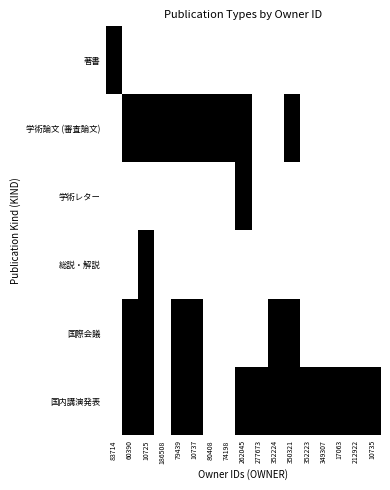

Reading right to left, list all the values displayed in this chart.

著書: 10735=0	212922=0	17063=0	349307=0	352223=0	350321=0	352224=0	277673=0	262045=0	74198=0	80408=0	10737=0	79439=0	186508=0	10725=0	60390=0	83714=1
学術論文 (審査論文): 10735=0	212922=0	17063=0	349307=0	352223=0	350321=1	352224=0	277673=0	262045=1	74198=1	80408=1	10737=1	79439=1	186508=1	10725=1	60390=1	83714=0
学術レター: 10735=0	212922=0	17063=0	349307=0	352223=0	350321=0	352224=0	277673=0	262045=1	74198=0	80408=0	10737=0	79439=0	186508=0	10725=0	60390=0	83714=0
総説・解説: 10735=0	212922=0	17063=0	349307=0	352223=0	350321=0	352224=0	277673=0	262045=0	74198=0	80408=0	10737=0	79439=0	186508=0	10725=1	60390=0	83714=0
国際会議: 10735=0	212922=0	17063=0	349307=0	352223=0	350321=1	352224=1	277673=0	262045=0	74198=0	80408=0	10737=1	79439=1	186508=0	10725=1	60390=1	83714=0
国内講演発表: 10735=1	212922=1	17063=1	349307=1	352223=1	350321=1	352224=1	277673=1	262045=1	74198=0	80408=0	10737=1	79439=1	186508=0	10725=1	60390=1	83714=0